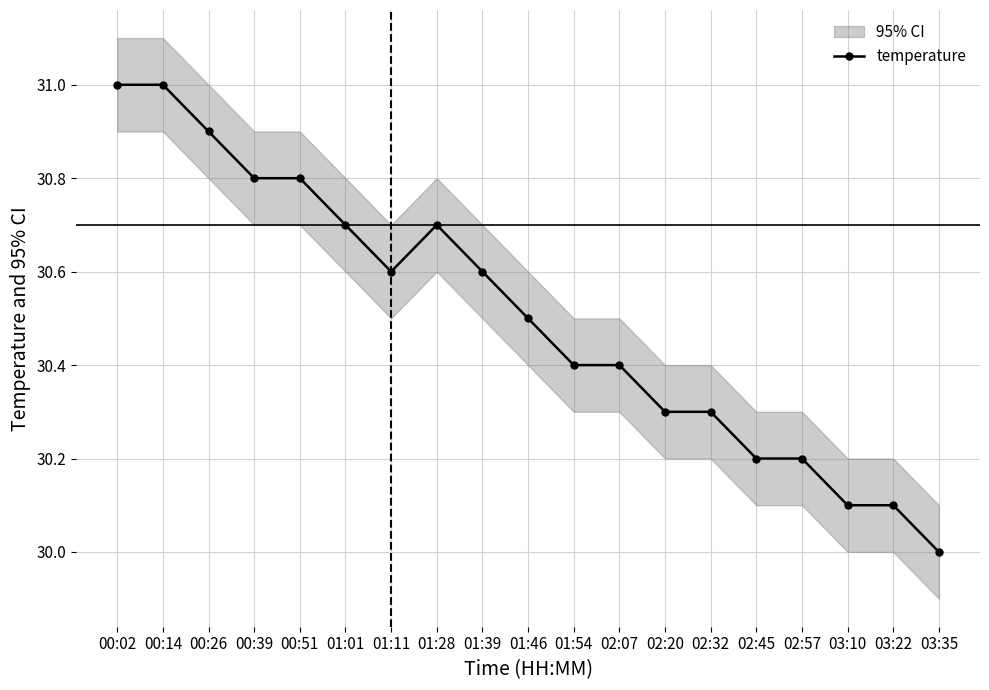

Count the values in the range 30 to 31.

19